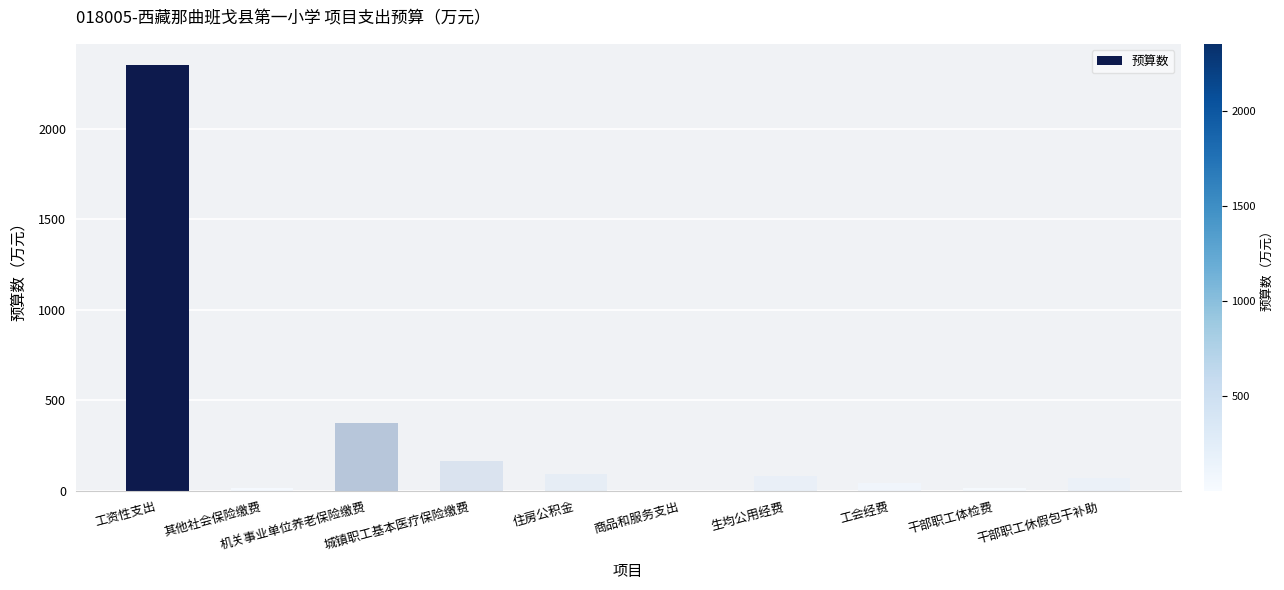

Between 干部职工体检费 and 住房公积金, which is larger?

住房公积金